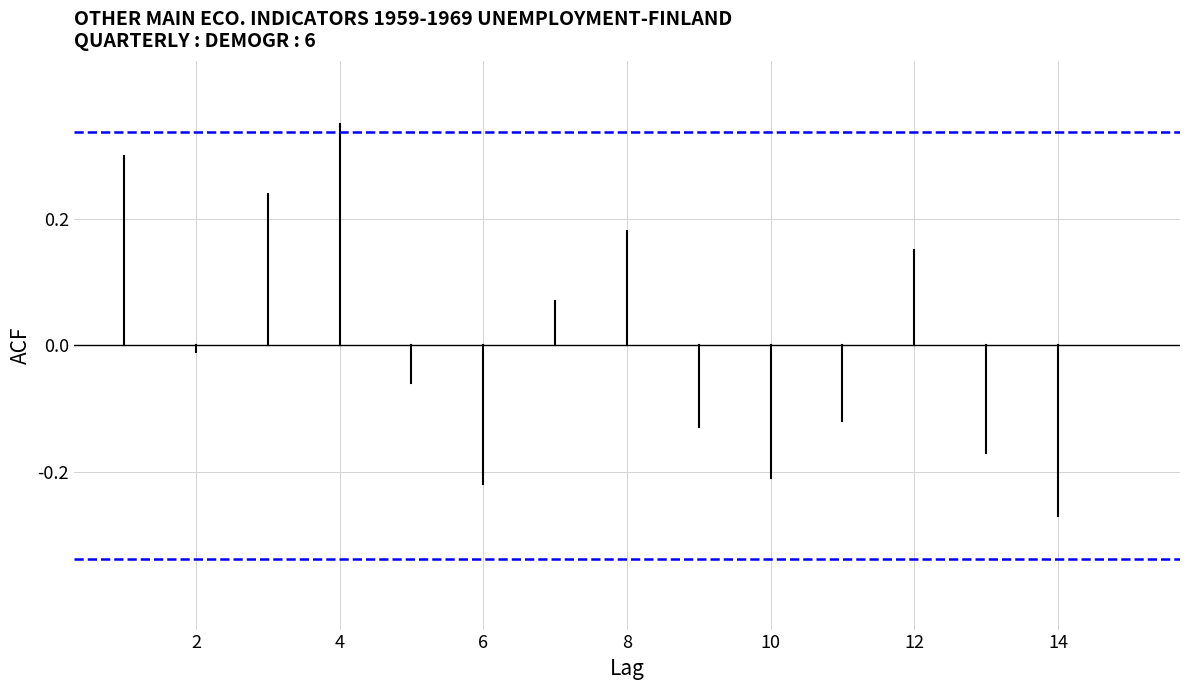

What is the approximate value of Confidence interval at 4?

0.3